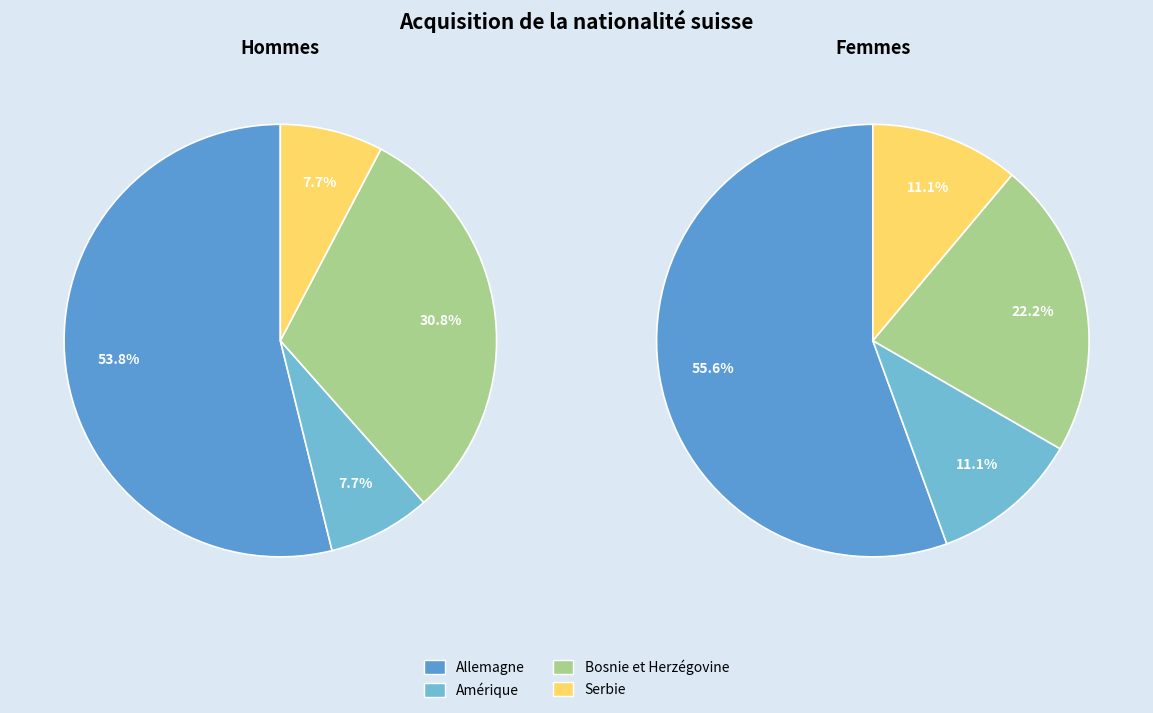

What percentage is the Allemagne slice, to the nearest percent?

56%